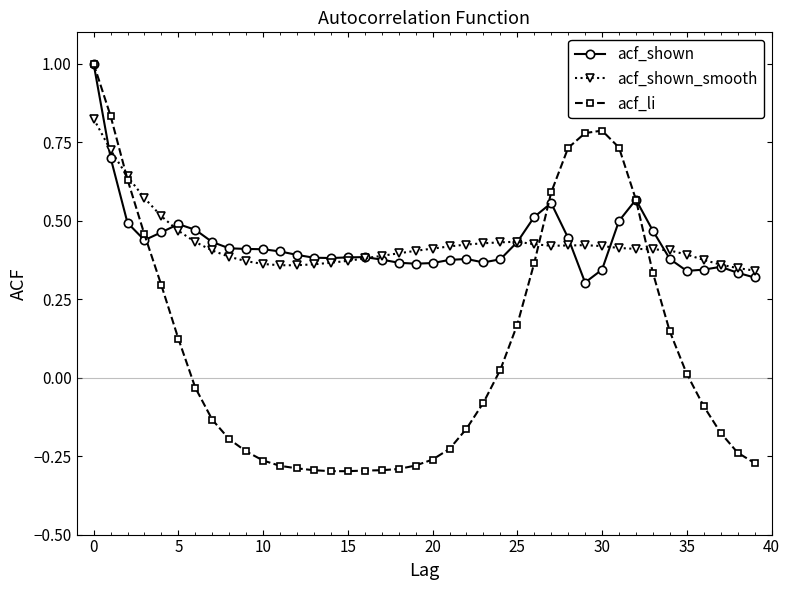

Which series has the widest spread of values?

acf_li